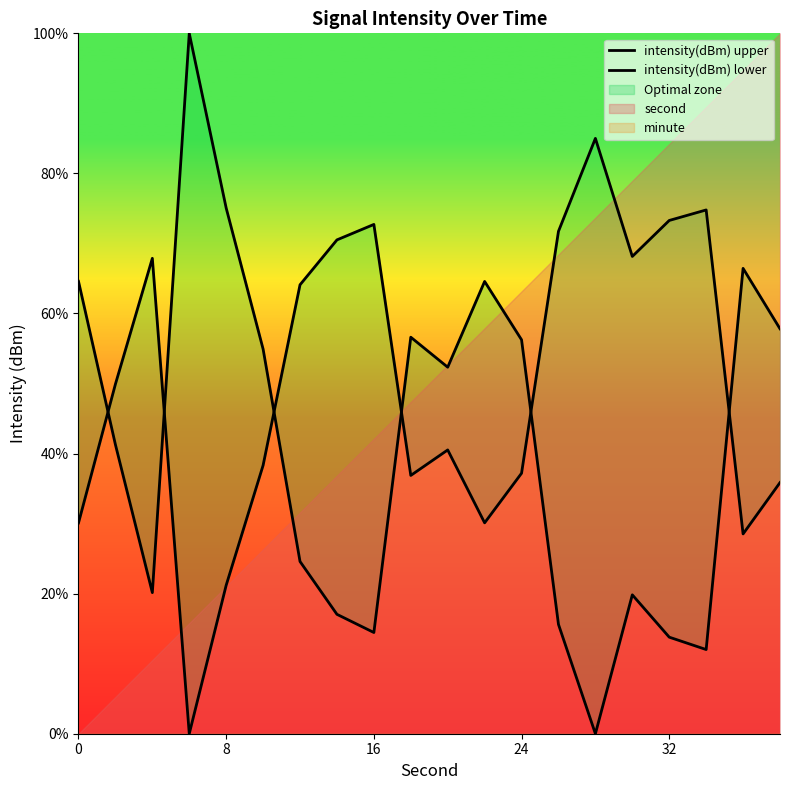

In intensity(dBm) lower, how many points are higher than both neighbors (excluding endpoints)?

5